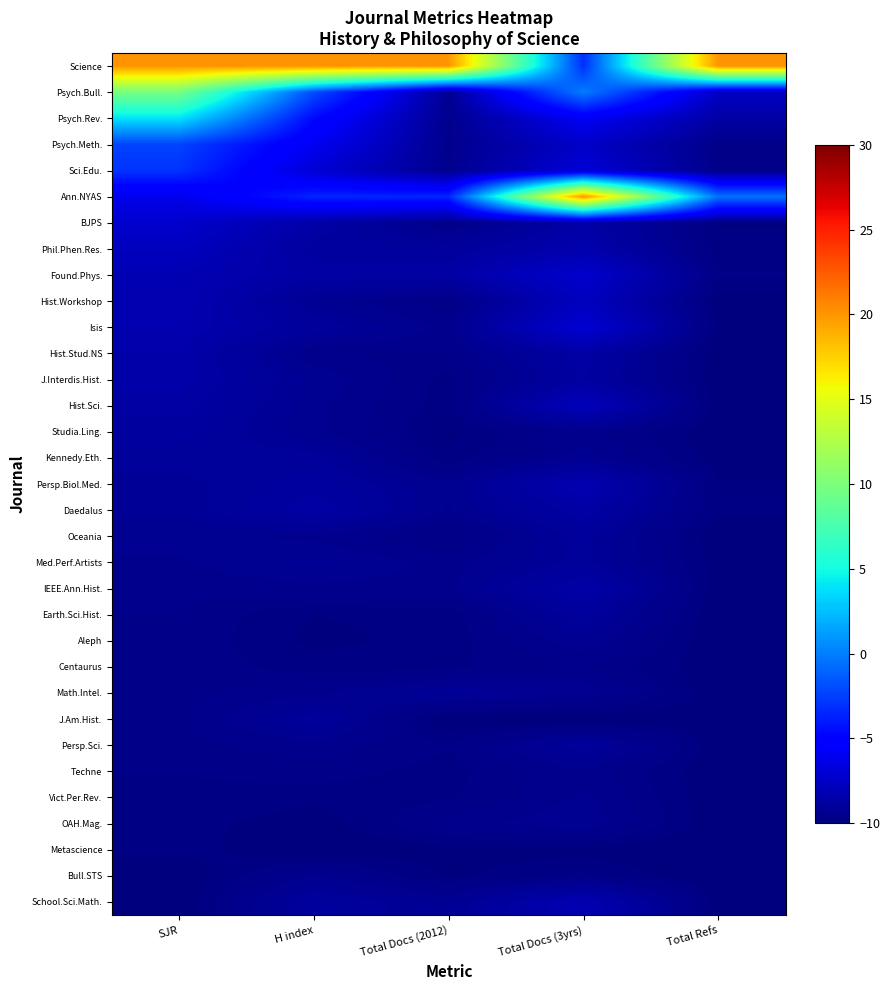

Reading left to right, what are all the values shown in this chart?

Science: SJR=20.0	H index=20.0	Total Docs (2012)=20.0	Total Docs (3yrs)=-3.1	Total Refs=20.0
Psych.Bull.: SJR=9.8	H index=-2.0	Total Docs (2012)=-9.3	Total Docs (3yrs)=-0.1	Total Refs=-7.6
Psych.Rev.: SJR=3.9	H index=-4.7	Total Docs (2012)=-9.4	Total Docs (3yrs)=-5.8	Total Refs=-8.6
Psych.Meth.: SJR=-2.3	H index=-5.9	Total Docs (2012)=-9.5	Total Docs (3yrs)=-7.4	Total Refs=-9.6
Sci.Edu.: SJR=-3.0	H index=-7.0	Total Docs (2012)=-9.4	Total Docs (3yrs)=-6.9	Total Refs=-9.6
Ann.NYAS: SJR=-6.2	H index=-3.6	Total Docs (2012)=-3.6	Total Docs (3yrs)=20.0	Total Refs=-0.5
BJPS: SJR=-7.3	H index=-8.6	Total Docs (2012)=-9.6	Total Docs (3yrs)=-8.6	Total Refs=-9.9
Phil.Phen.Res.: SJR=-7.8	H index=-8.8	Total Docs (2012)=-8.9	Total Docs (3yrs)=-8.3	Total Refs=-9.8
Found.Phys.: SJR=-8.1	H index=-8.7	Total Docs (2012)=-8.6	Total Docs (3yrs)=-7.2	Total Refs=-9.7
Hist.Workshop: SJR=-8.2	H index=-9.2	Total Docs (2012)=-9.7	Total Docs (3yrs)=-7.7	Total Refs=-9.9
Isis: SJR=-8.3	H index=-8.9	Total Docs (2012)=-9.4	Total Docs (3yrs)=-7.1	Total Refs=-9.9
Hist.Stud.NS: SJR=-8.5	H index=-9.5	Total Docs (2012)=-9.6	Total Docs (3yrs)=-8.6	Total Refs=-10.0
J.Interdis.Hist.: SJR=-8.5	H index=-9.2	Total Docs (2012)=-9.8	Total Docs (3yrs)=-8.7	Total Refs=-10.0
Hist.Sci.: SJR=-8.7	H index=-9.3	Total Docs (2012)=-9.8	Total Docs (3yrs)=-7.9	Total Refs=-10.0
Studia.Ling.: SJR=-8.8	H index=-9.3	Total Docs (2012)=-9.9	Total Docs (3yrs)=-9.5	Total Refs=-10.0
Kennedy.Eth.: SJR=-9.0	H index=-9.0	Total Docs (2012)=-9.8	Total Docs (3yrs)=-9.3	Total Refs=-9.9
Persp.Biol.Med.: SJR=-9.1	H index=-8.8	Total Docs (2012)=-9.4	Total Docs (3yrs)=-8.2	Total Refs=-9.8
Daedalus: SJR=-9.2	H index=-8.6	Total Docs (2012)=-9.4	Total Docs (3yrs)=-8.6	Total Refs=-9.8
Oceania: SJR=-9.3	H index=-9.4	Total Docs (2012)=-9.7	Total Docs (3yrs)=-9.0	Total Refs=-10.0
Med.Perf.Artists: SJR=-9.4	H index=-9.2	Total Docs (2012)=-9.5	Total Docs (3yrs)=-9.0	Total Refs=-9.9
IEEE.Ann.Hist.: SJR=-9.5	H index=-9.4	Total Docs (2012)=-9.4	Total Docs (3yrs)=-8.5	Total Refs=-9.9
Earth.Sci.Hist.: SJR=-9.5	H index=-9.8	Total Docs (2012)=-9.8	Total Docs (3yrs)=-8.9	Total Refs=-10.0
Aleph: SJR=-9.6	H index=-9.9	Total Docs (2012)=-9.8	Total Docs (3yrs)=-9.2	Total Refs=-10.0
Centaurus: SJR=-9.6	H index=-9.8	Total Docs (2012)=-9.7	Total Docs (3yrs)=-9.5	Total Refs=-10.0
Math.Intel.: SJR=-9.6	H index=-9.4	Total Docs (2012)=-9.1	Total Docs (3yrs)=-9.3	Total Refs=-10.0
J.Am.Hist.: SJR=-9.6	H index=-9.0	Total Docs (2012)=-10.0	Total Docs (3yrs)=-10.0	Total Refs=-9.9
Persp.Sci.: SJR=-9.6	H index=-9.4	Total Docs (2012)=-9.7	Total Docs (3yrs)=-8.9	Total Refs=-10.0
Techne: SJR=-9.7	H index=-9.6	Total Docs (2012)=-9.7	Total Docs (3yrs)=-9.4	Total Refs=-10.0
Vict.Per.Rev.: SJR=-9.7	H index=-9.8	Total Docs (2012)=-9.7	Total Docs (3yrs)=-9.3	Total Refs=-10.0
OAH.Mag.: SJR=-9.8	H index=-10.0	Total Docs (2012)=-9.5	Total Docs (3yrs)=-9.2	Total Refs=-10.0
Metascience: SJR=-9.8	H index=-10.0	Total Docs (2012)=-9.9	Total Docs (3yrs)=-9.9	Total Refs=-10.0
Bull.STS: SJR=-10.0	H index=-9.3	Total Docs (2012)=-9.9	Total Docs (3yrs)=-9.7	Total Refs=-10.0
School.Sci.Math.: SJR=-10.0	H index=-8.9	Total Docs (2012)=-9.2	Total Docs (3yrs)=-8.2	Total Refs=-9.9